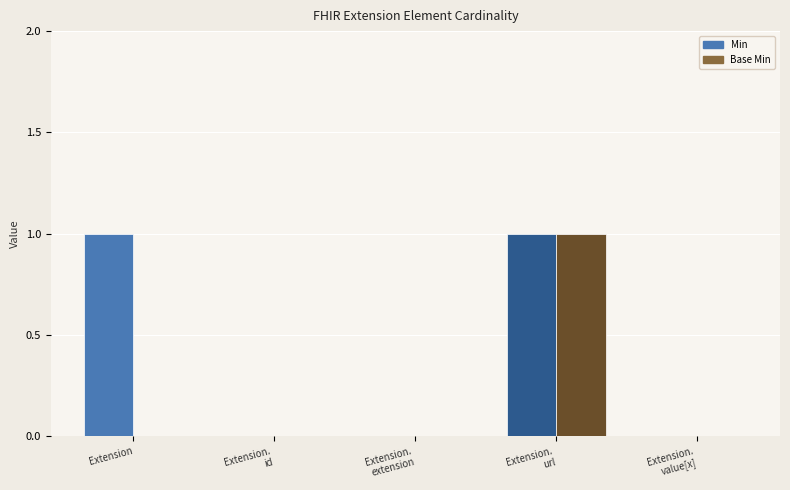

Reading right to left, extract all data points from this chart.

Min: Extension.value[x]=0	Extension.url=1	Extension.extension=0	Extension.id=0	Extension=1
Base Min: Extension.value[x]=0	Extension.url=1	Extension.extension=0	Extension.id=0	Extension=0